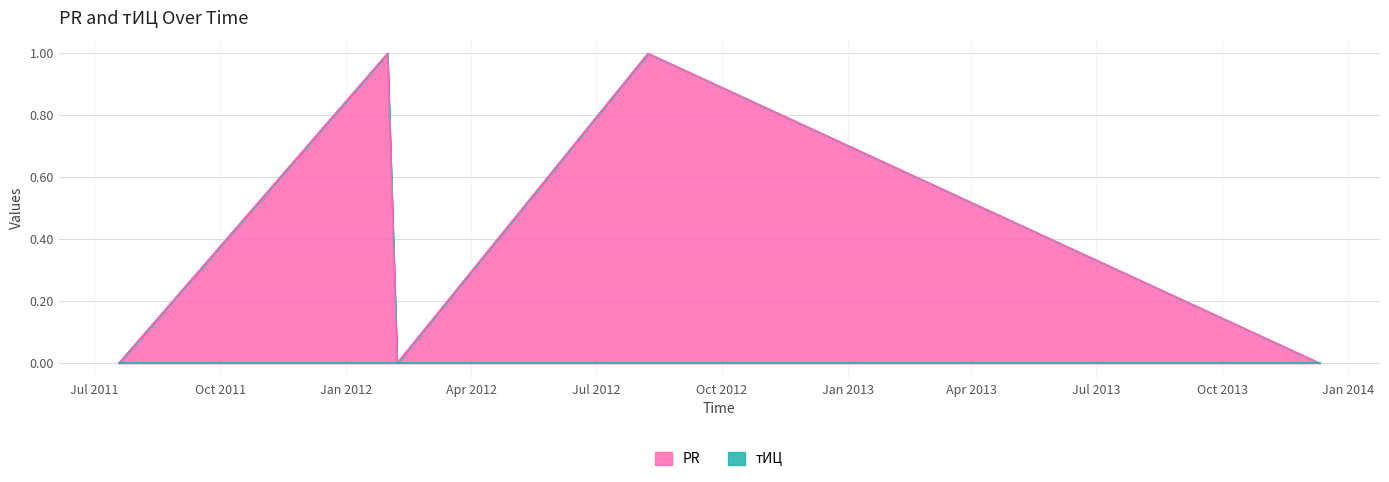

List the labels in order of value, largest first.

2012-01-31, 2012-08-08, 2011-07-19, 2012-02-07, 2013-12-11